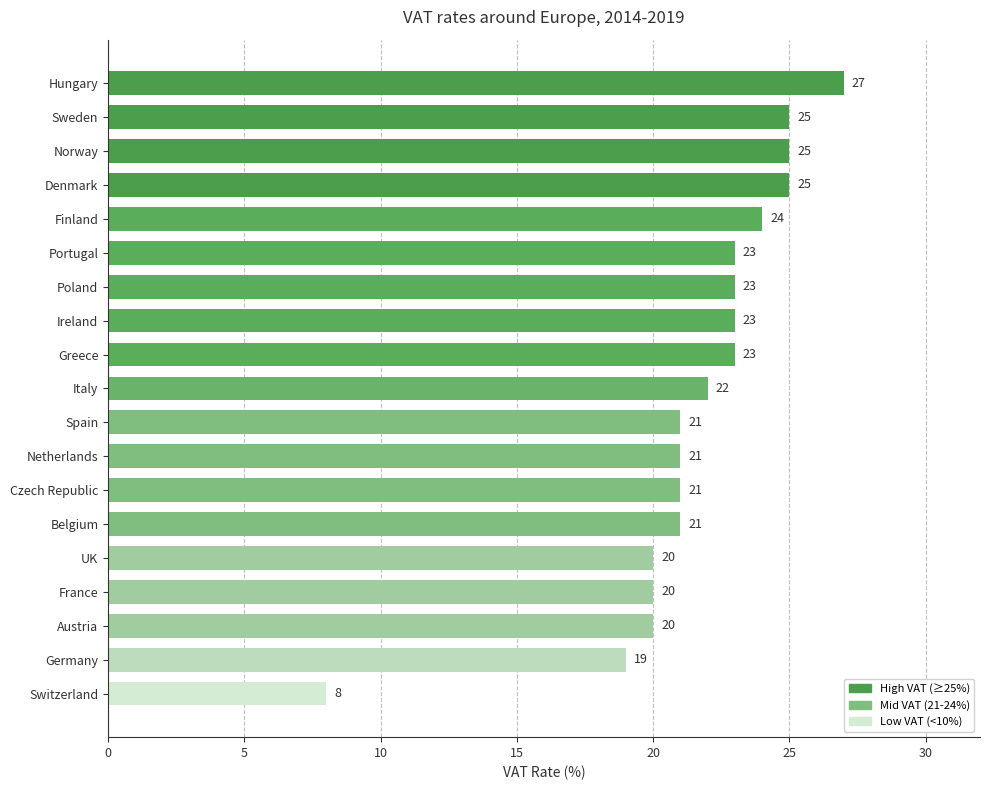

At which category does the chart reach its peak across all series?

Hungary